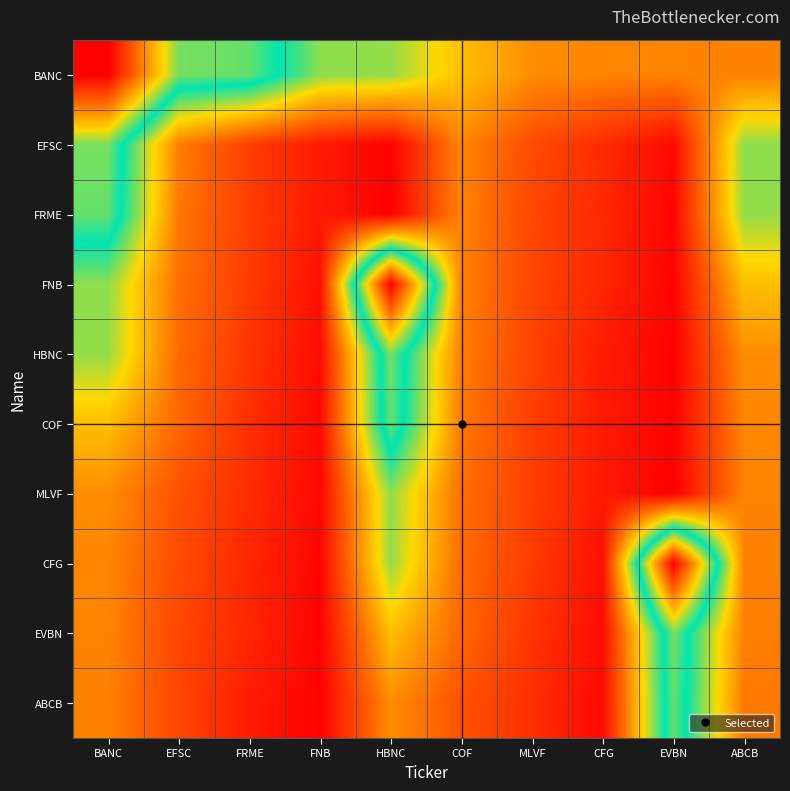

At how many categories does at least one series exceed 55966094?

3